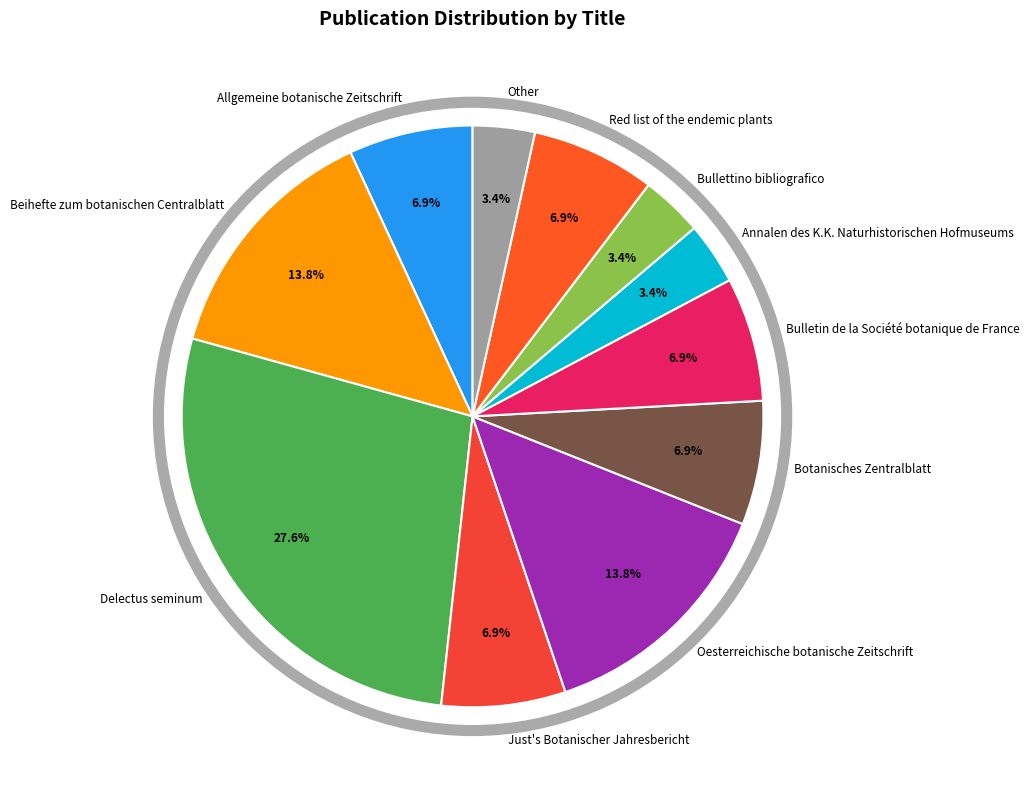

How many slices are in this pie chart?

11